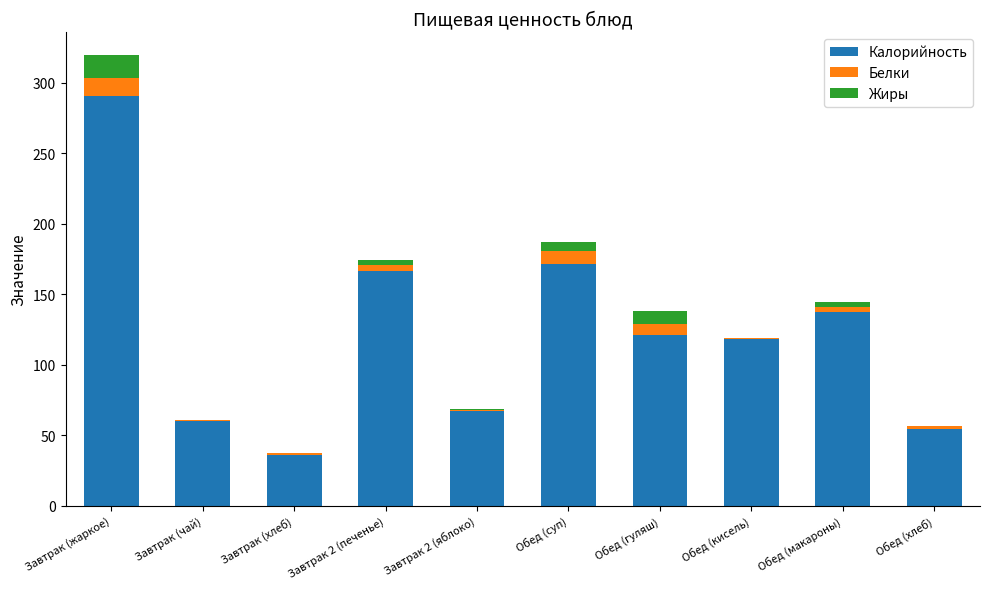

Count the number of categories in the chart.

10